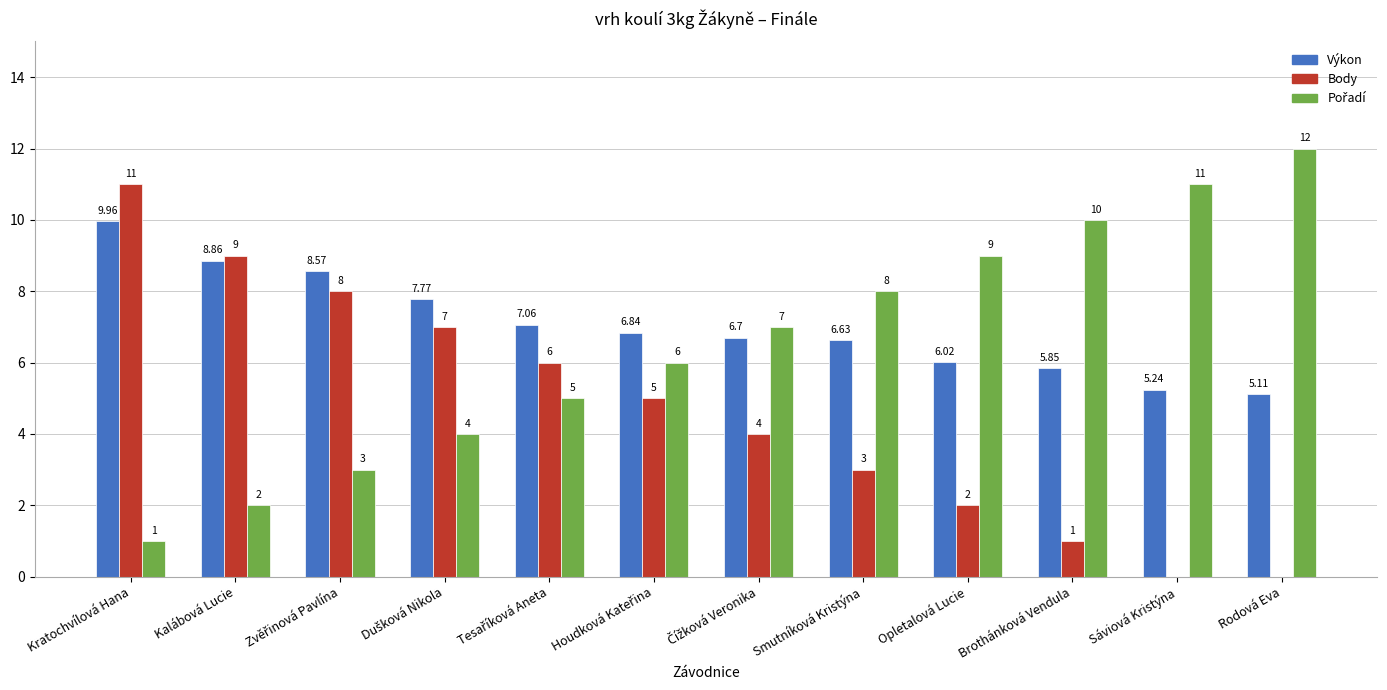

How many categories are shown in the chart?

12